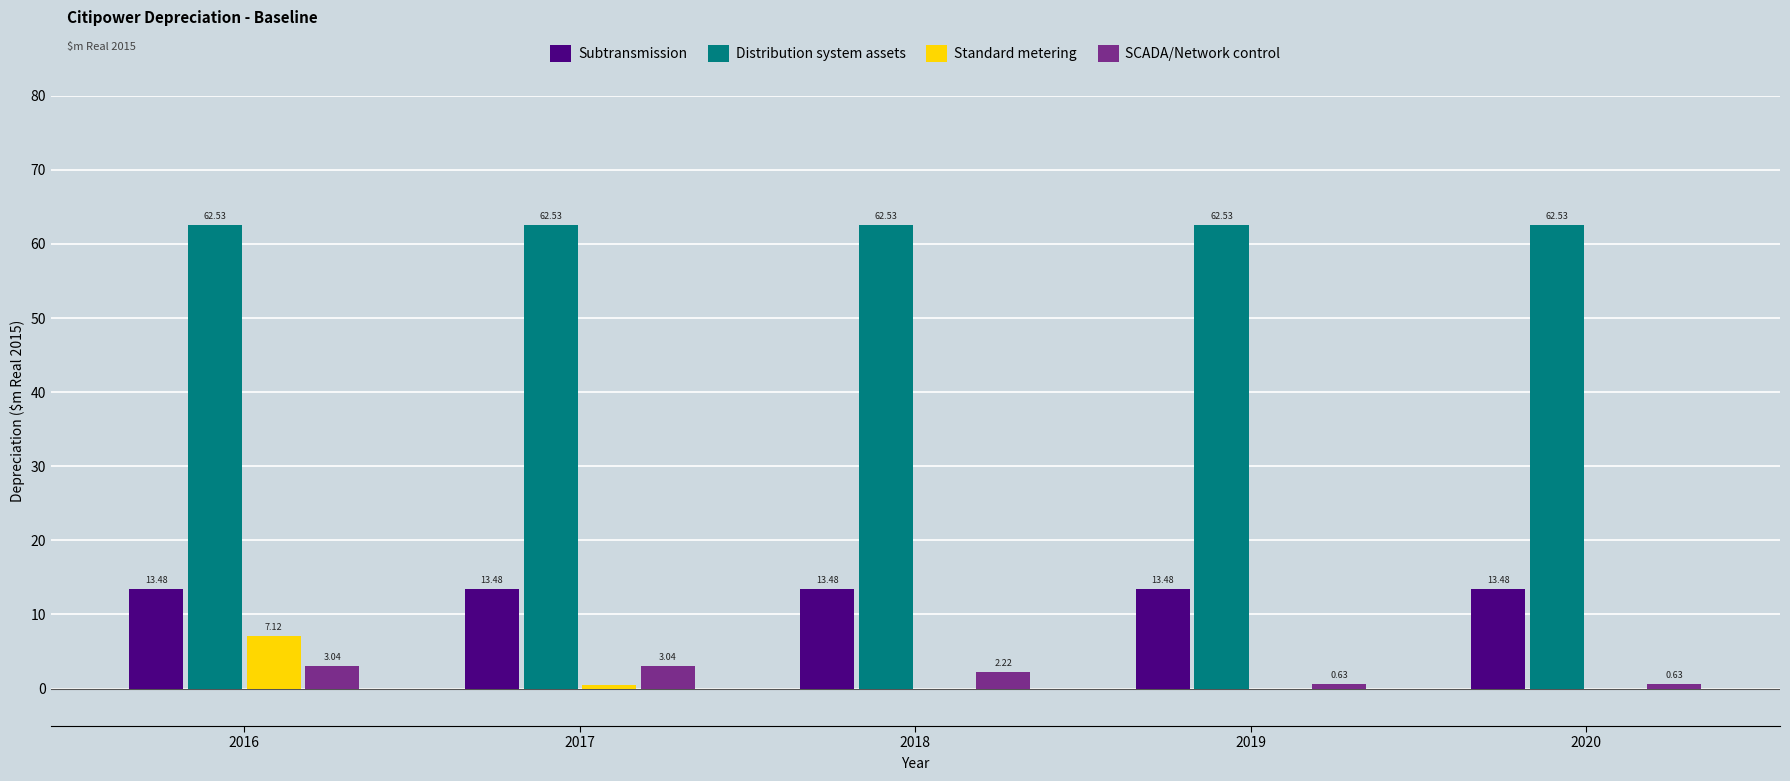

Which series has the widest spread of values?

Standard metering